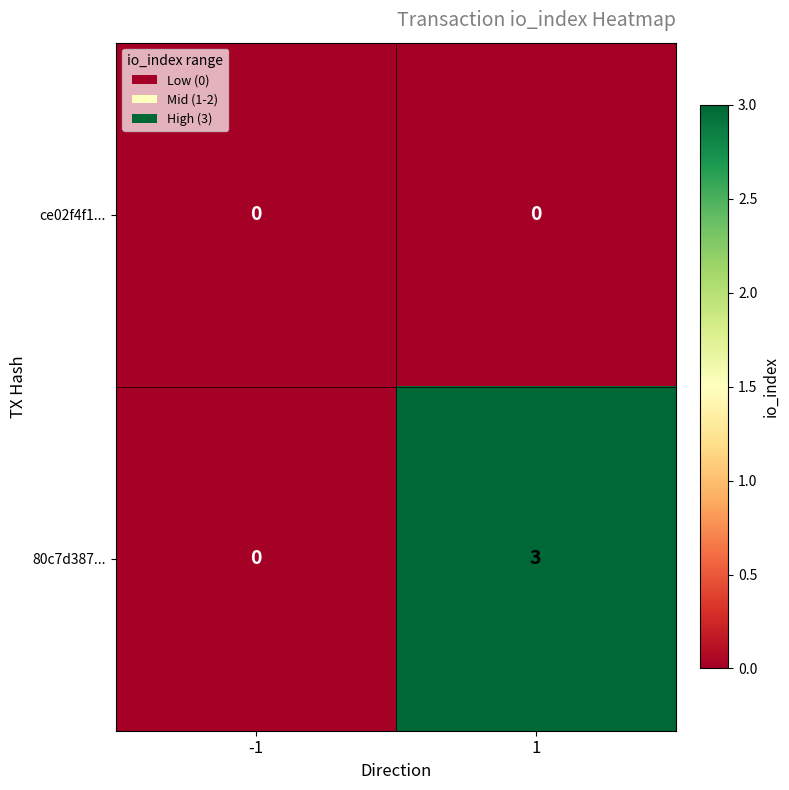

List the series in order of their overall mean, lowest first.

ce02f4f1..., 80c7d387...